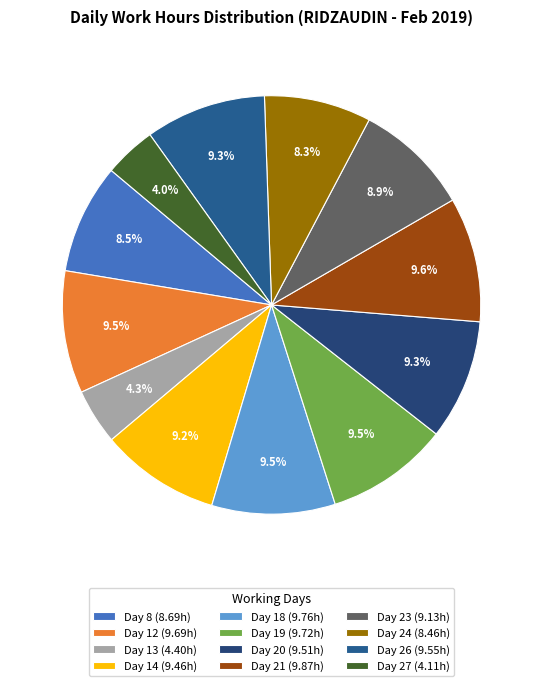

Which slice is the smallest?

Day 27